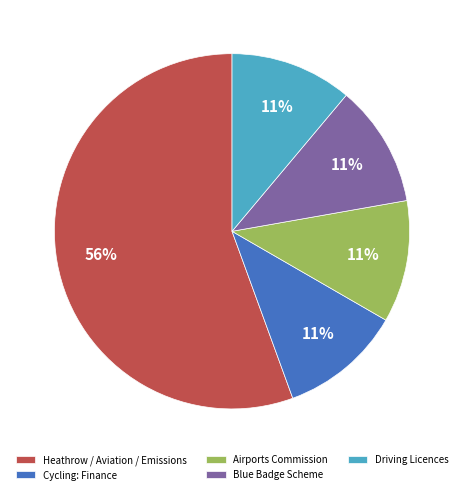

Which has a higher value, Heathrow / Aviation / Emissions or Cycling: Finance?

Heathrow / Aviation / Emissions